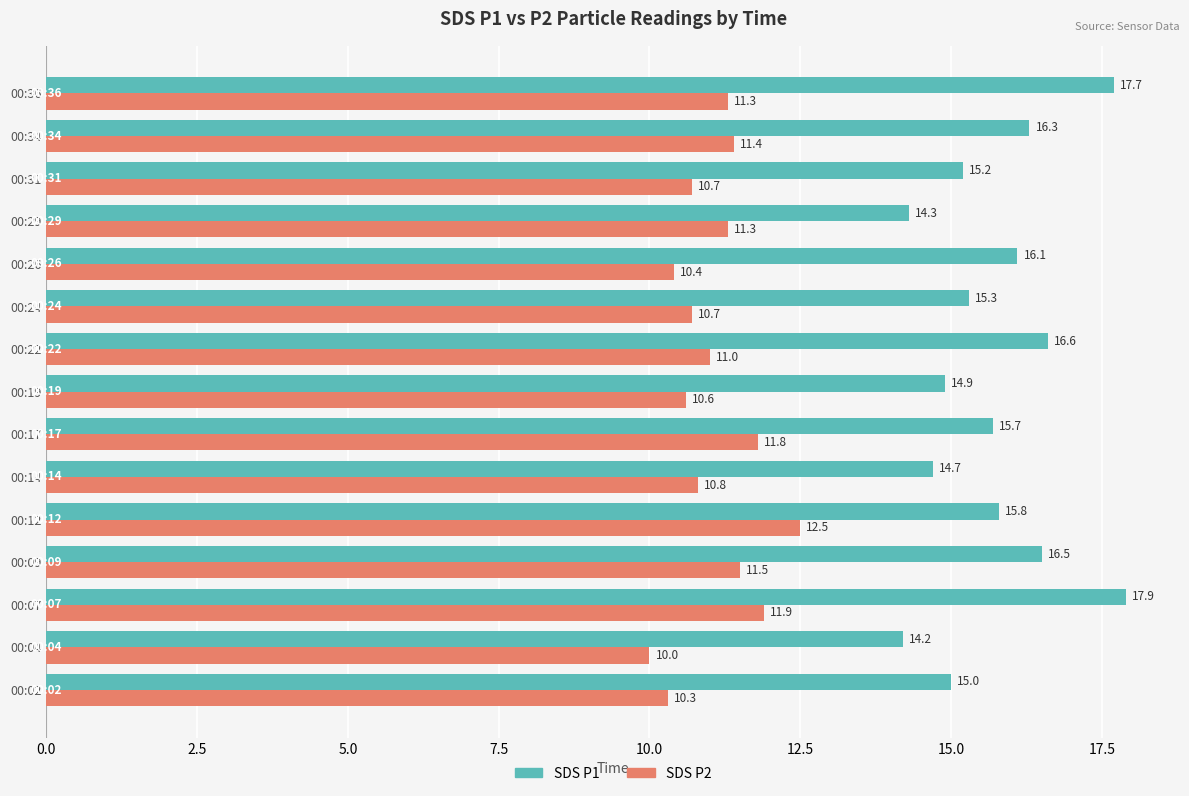

At which category is the sum across all series the highest?

00:07